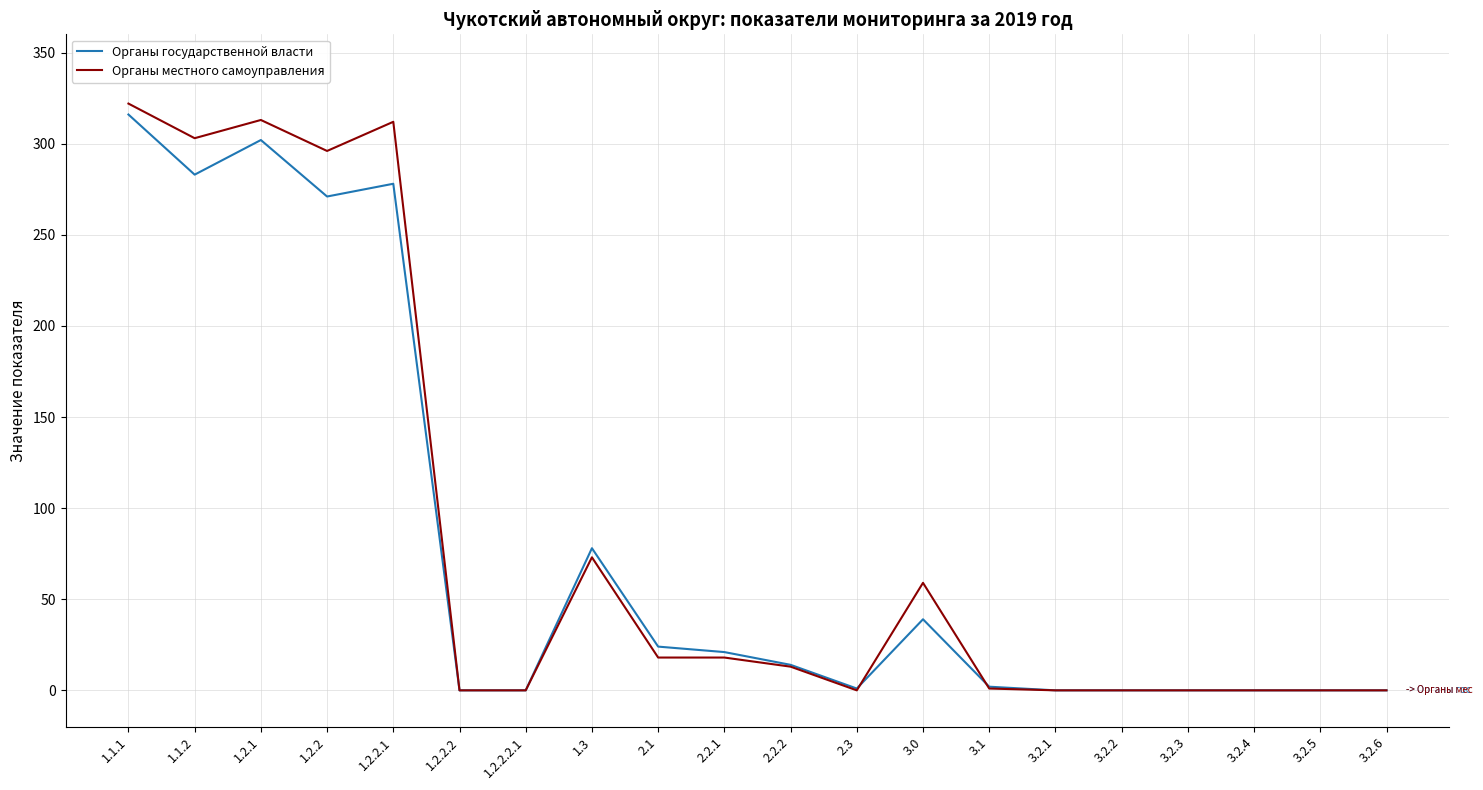

How many series are shown in this chart?

2